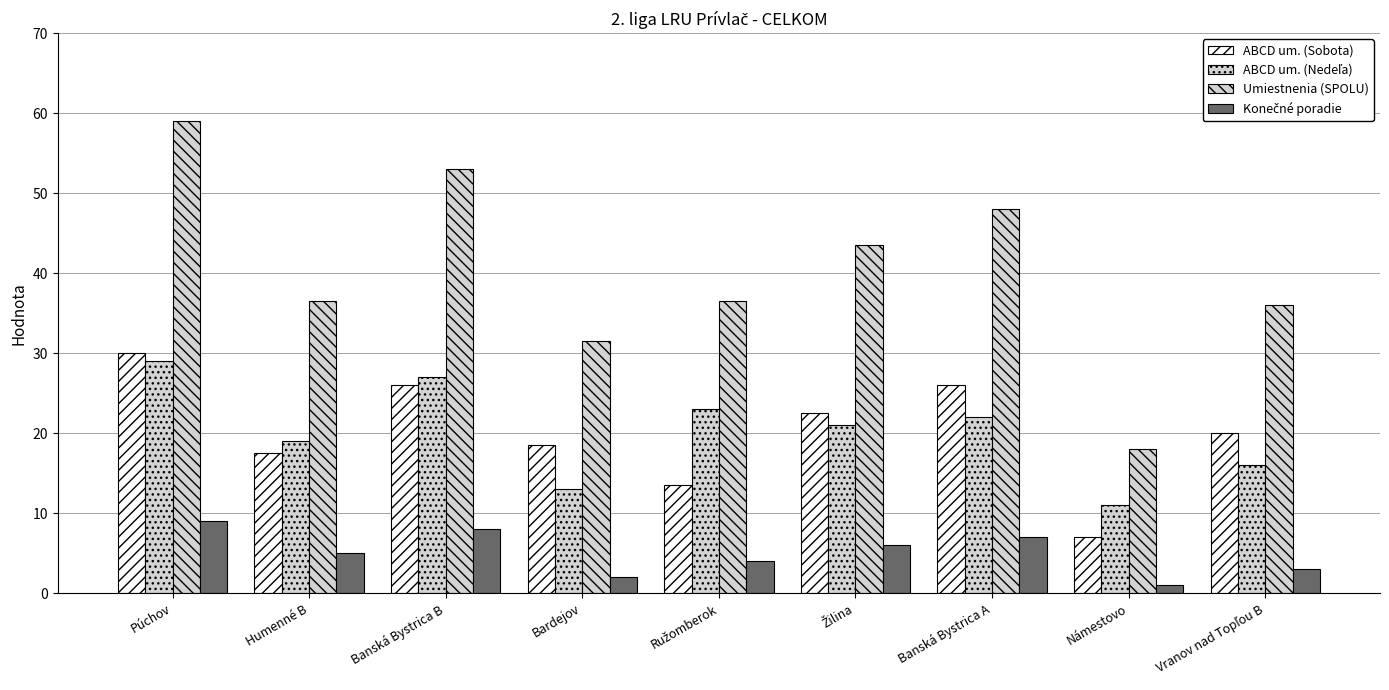

How many series are shown in this chart?

4